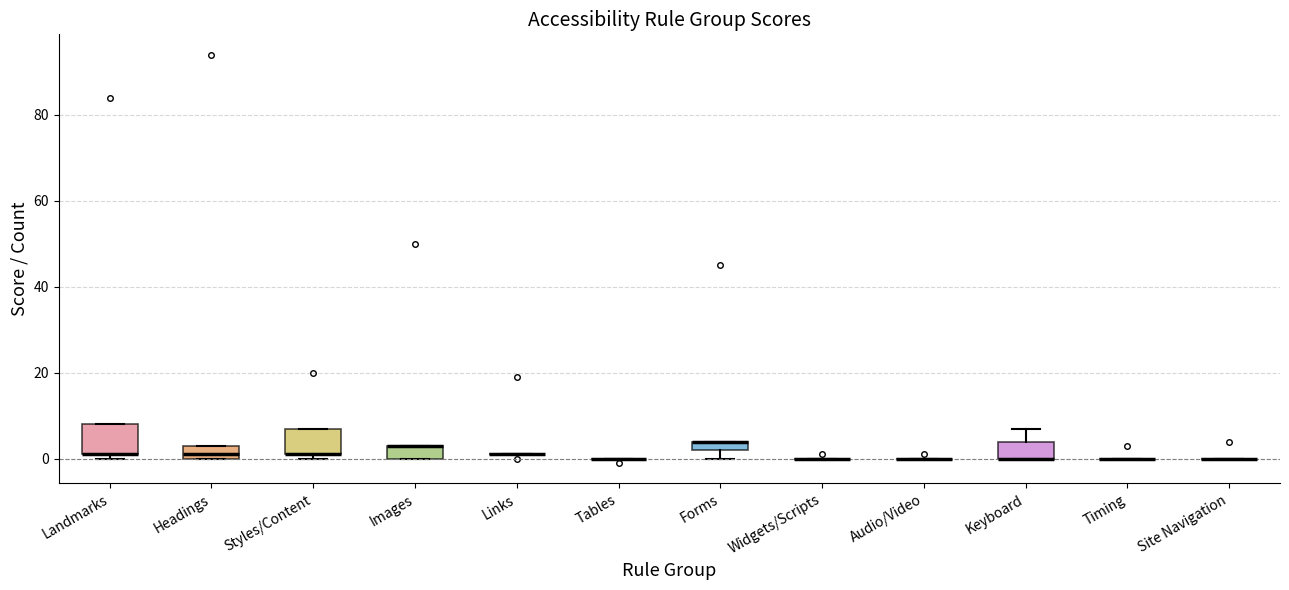

Where is the lower edge of the box for Images on the y-axis? The values are not printed on the chart, so give them approximately, as read against the axis.

0